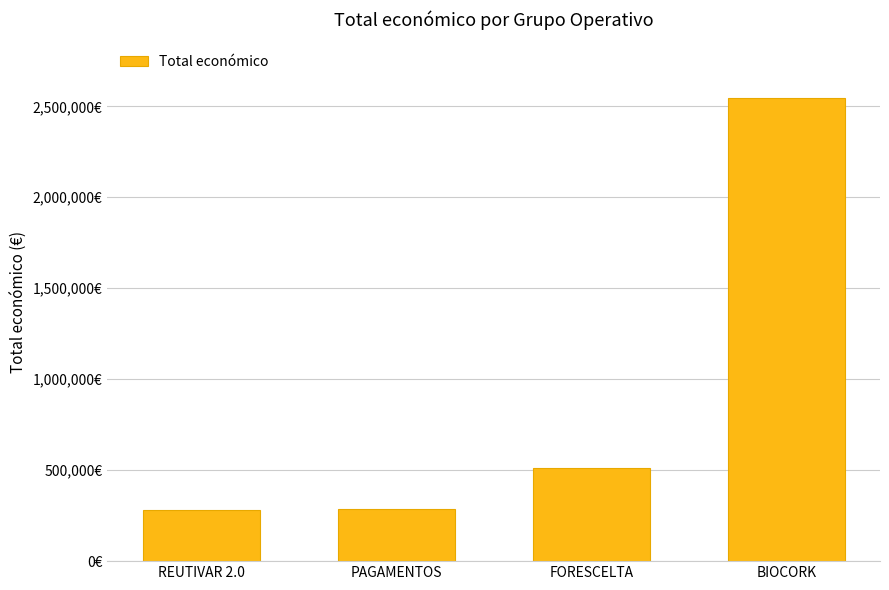

Are the bars grouped side by side (vs. stacked)?

No